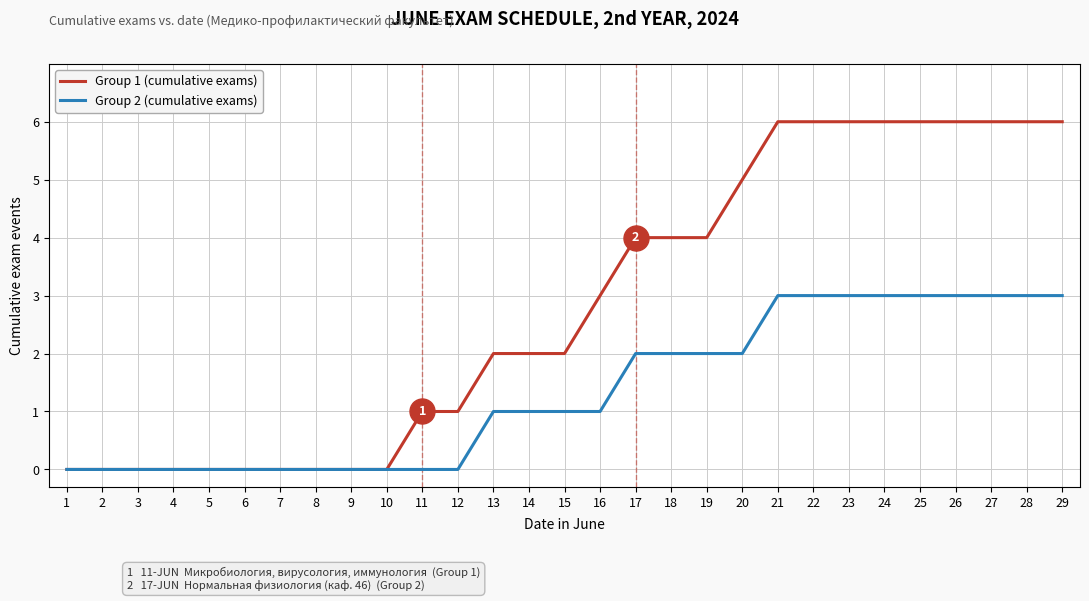

What is the difference between the maximum and minimum values in the Group 2 (cumulative exams) series?

3